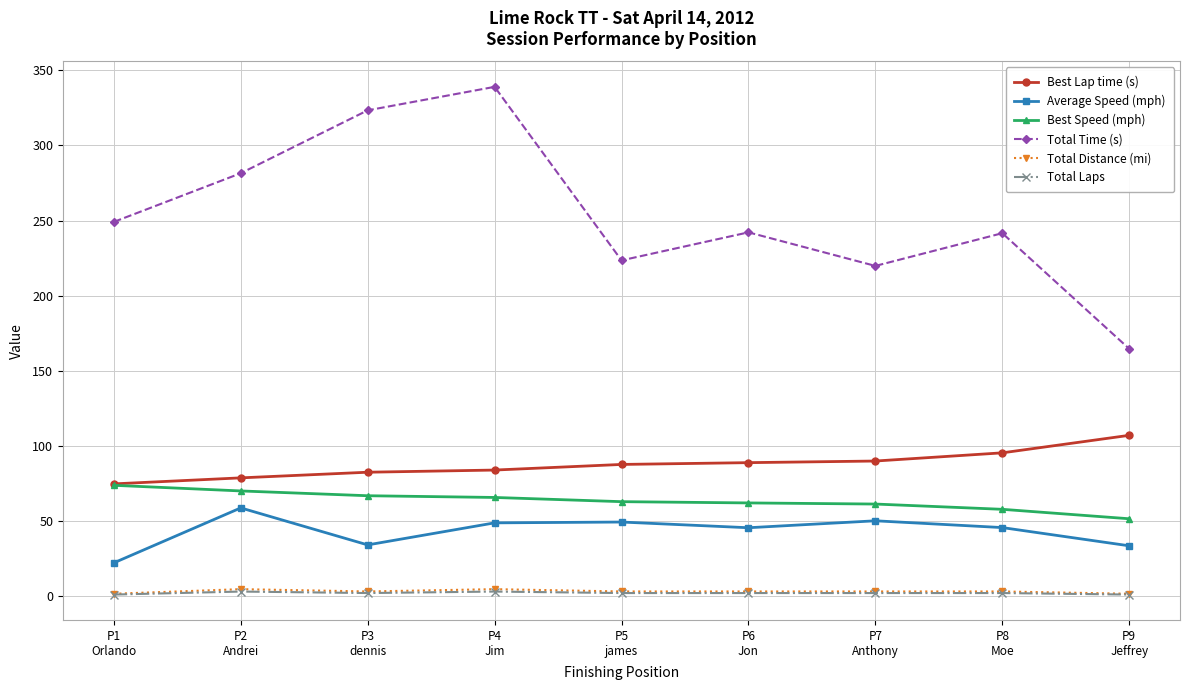

What are all the series names shown in the legend?

Best Lap time (s), Average Speed (mph), Best Speed (mph), Total Time (s), Total Distance (mi), Total Laps